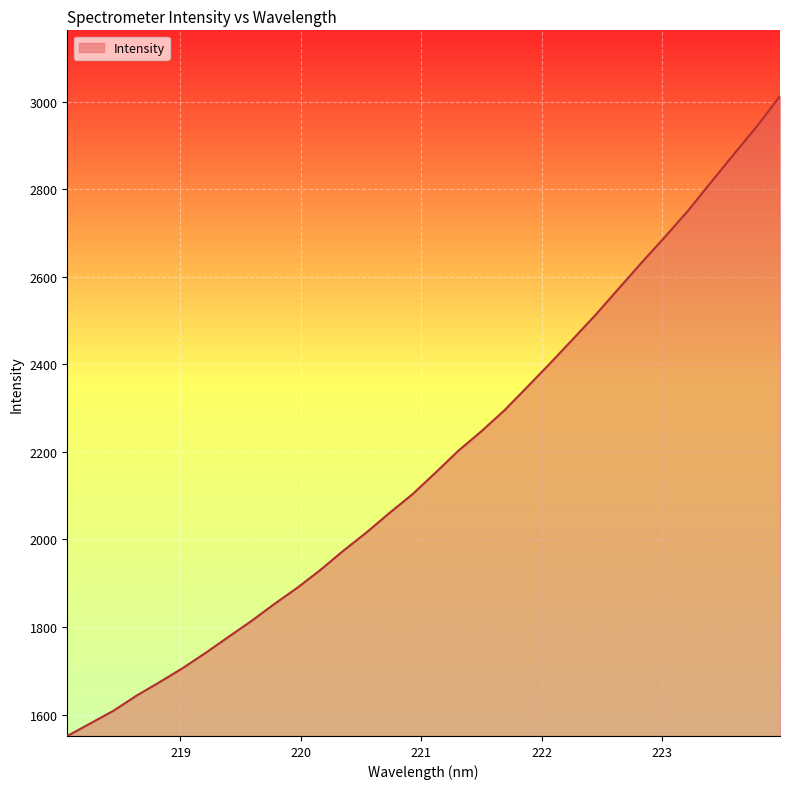

What is the minimum value shown in the chart?

1550.9